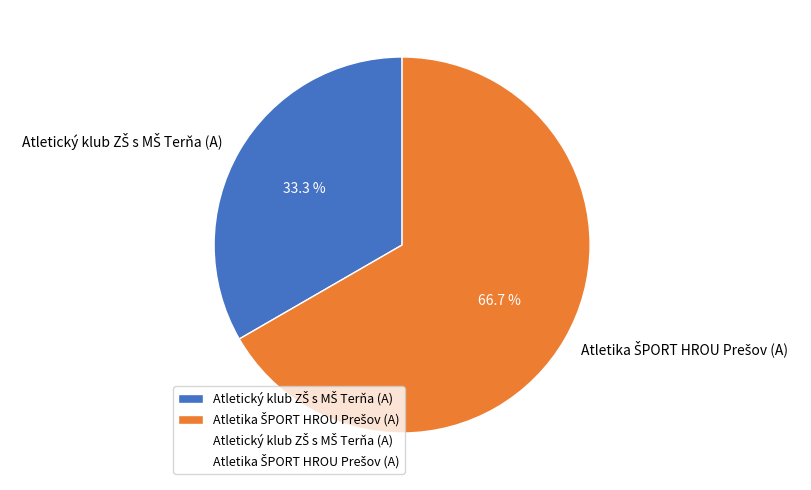

Is there a majority slice in this chart?

Yes